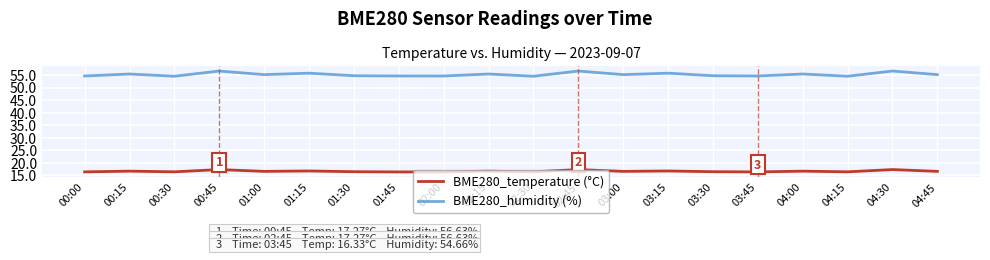

What is the difference between the highest and lowest values at 04:45?

38.6